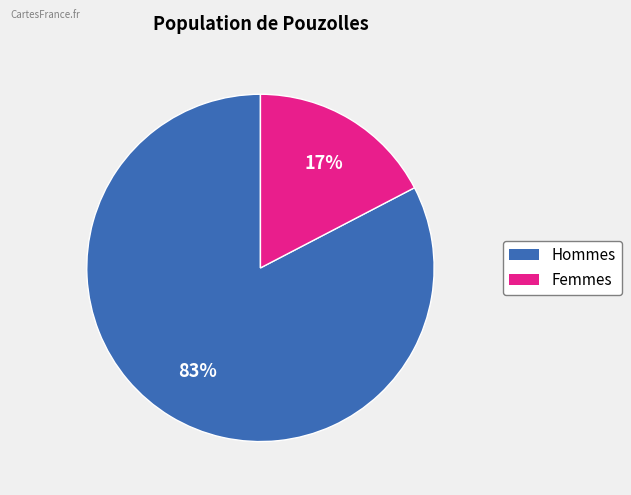

Is there a majority slice in this chart?

Yes